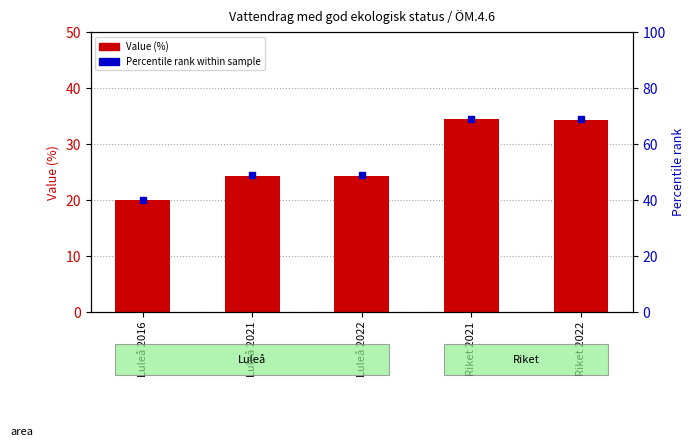

What are all the series names shown in the legend?

Value (%), Percentile rank within sample